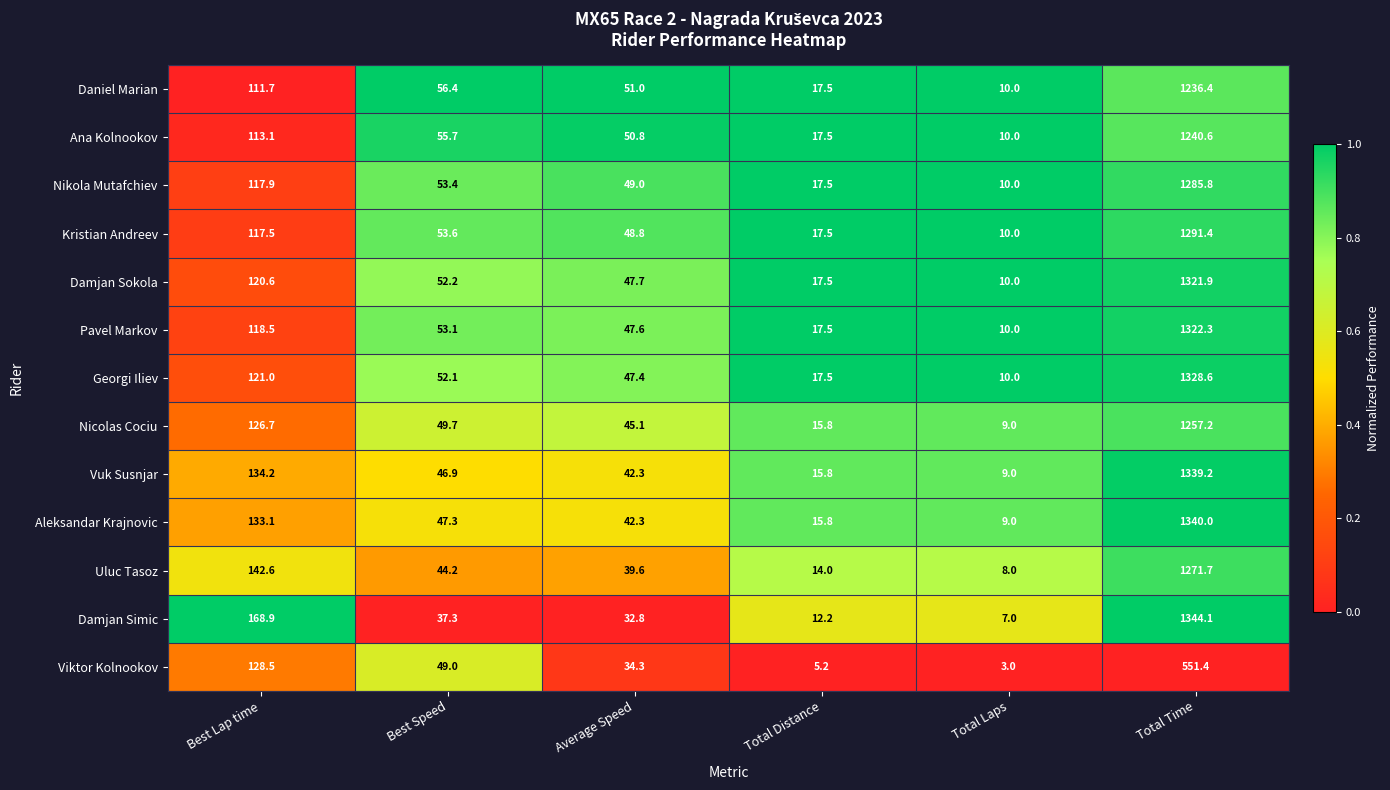

Which label corresponds to the largest value in the chart?

Total Time